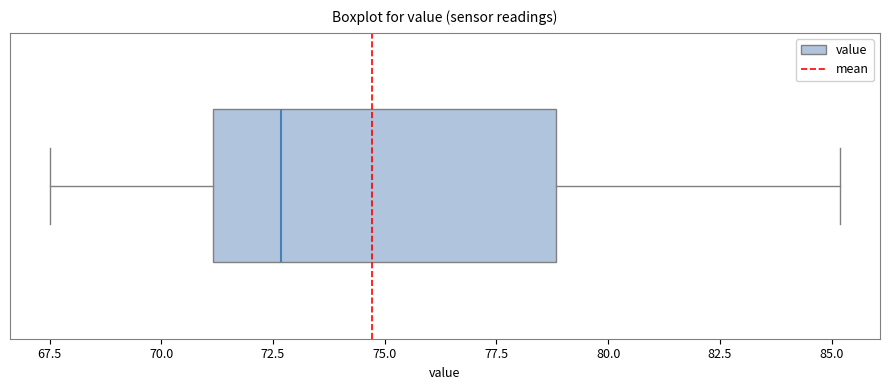

Read this box plot against the x-axis: the position of the median line, the range covered by the box, and the ends of both whiskers. The values are not printed on the chart, so give them approximately, as read against the axis.

median 72.5, box 71.0 to 79.0, whiskers 67.5 to 85.0